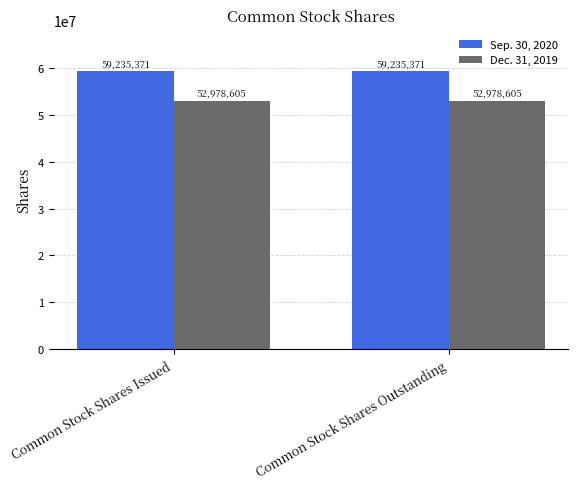

What is the sum of the Sep. 30, 2020 values at Common Stock Shares Outstanding and Common Stock Shares Issued?

118470742